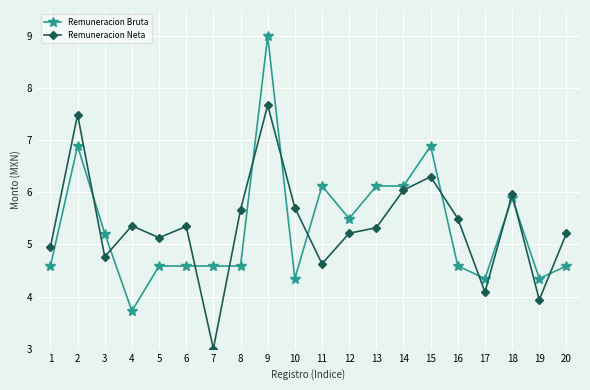

Which label corresponds to the largest value in the chart?

9